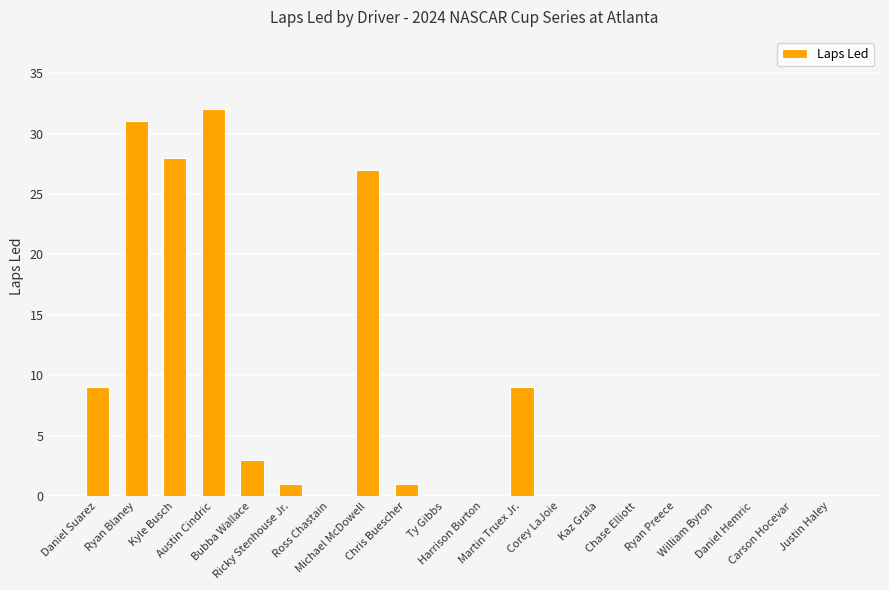

Reading left to right, transcribe all the data shown in this chart.

9	31	28	32	3	1	0	27	1	0	0	9	0	0	0	0	0	0	0	0